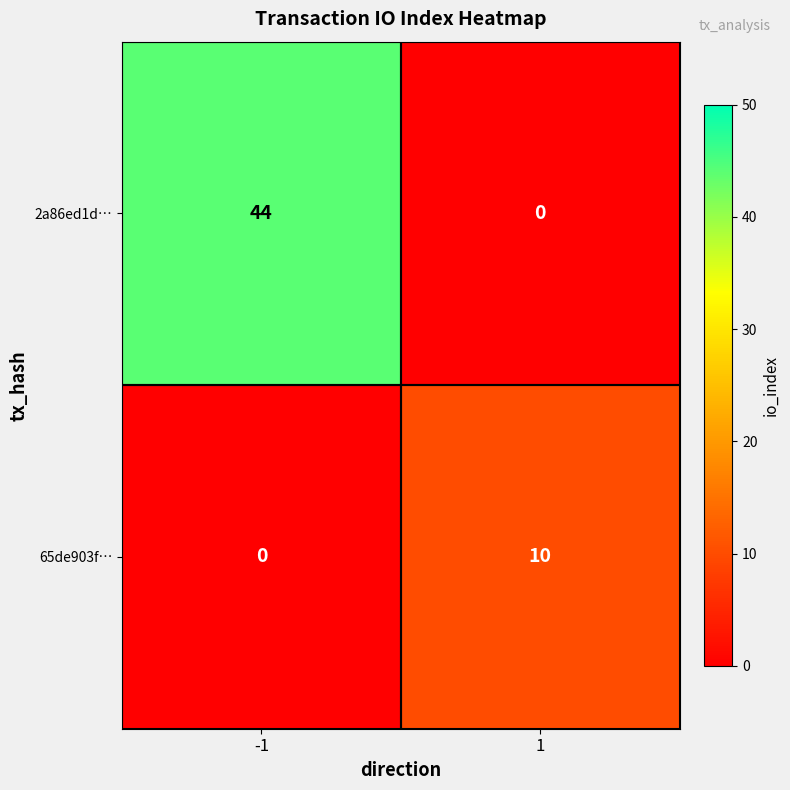

What is the average value of the 2a86ed1d… series?

22